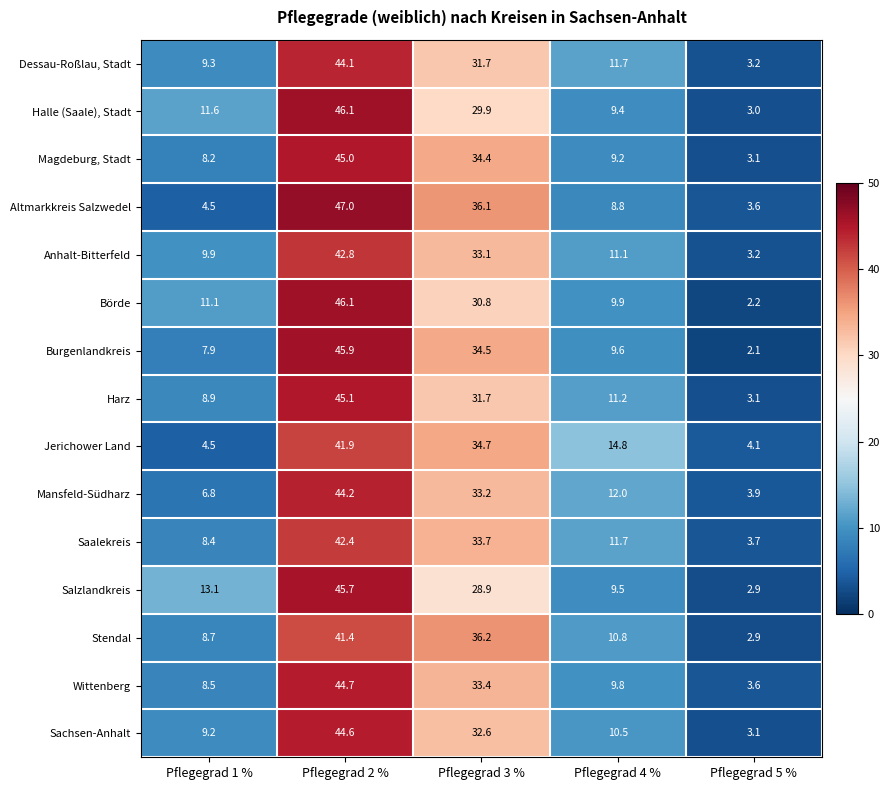

Which series has the largest range (max minus min)?

Börde